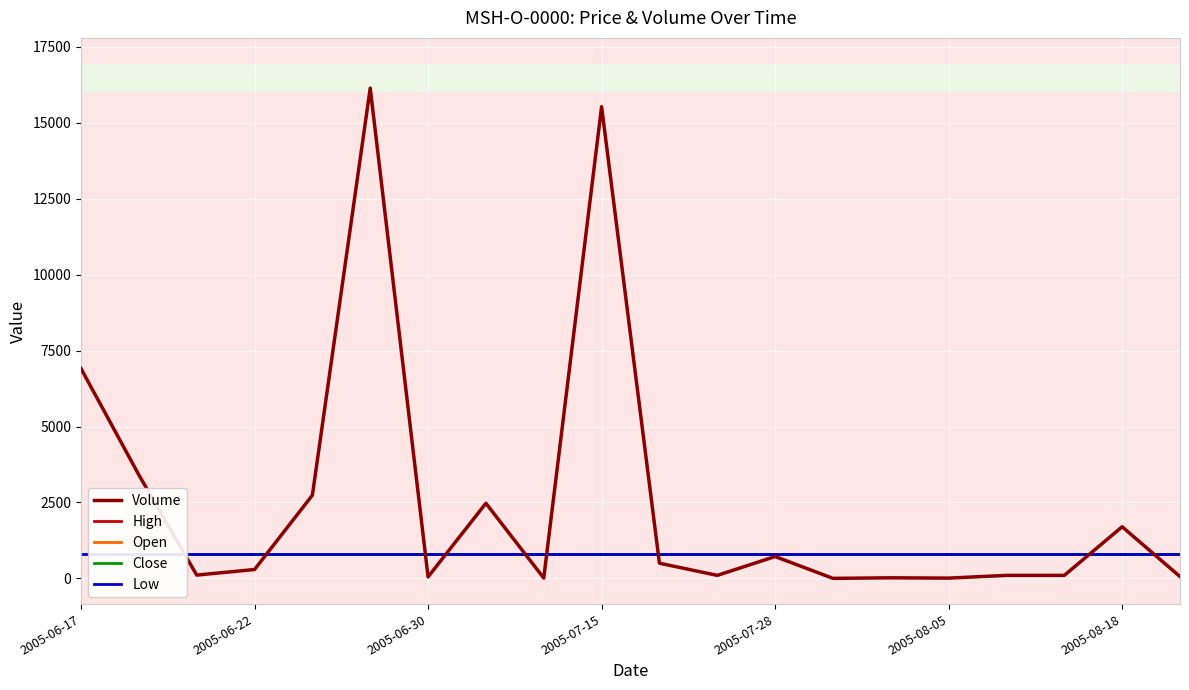

What is the value of the Close point at the 14th from the left?

800